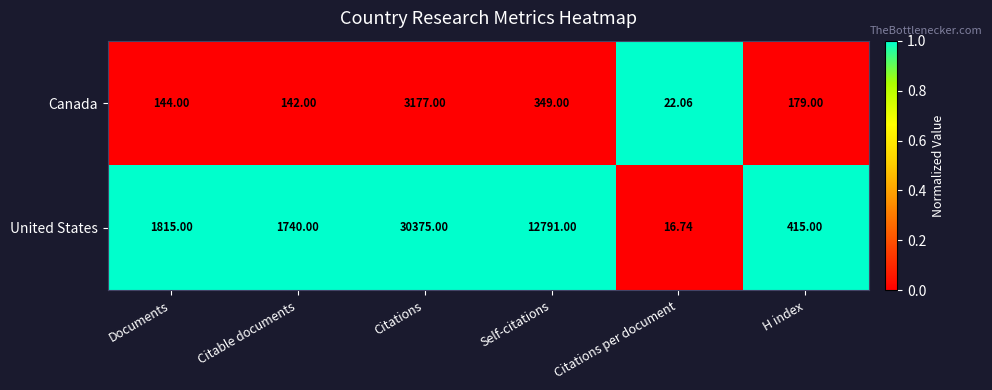

Rank the series by their maximum value, from lowest to highest.

Canada, United States